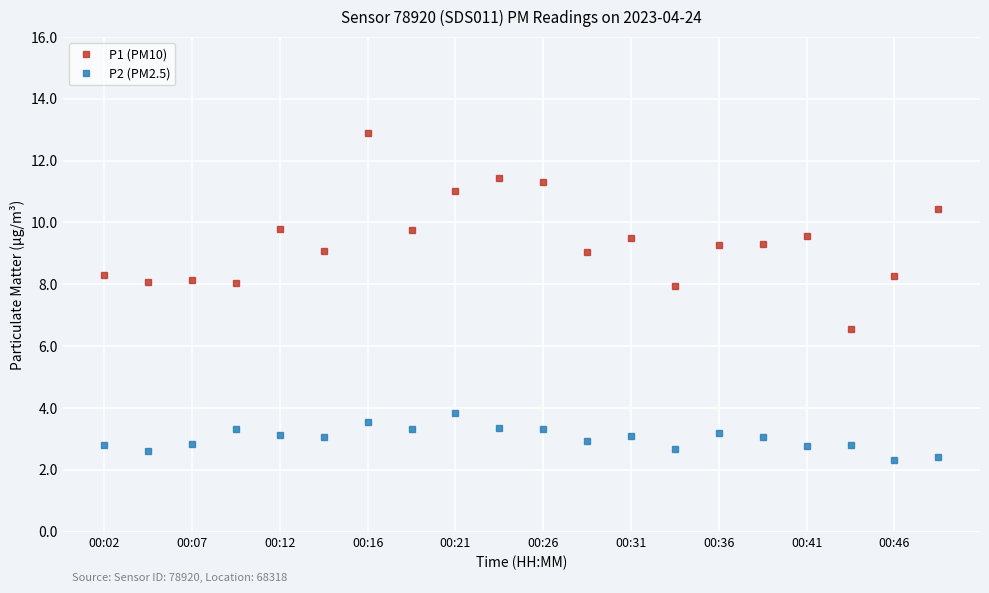

Which series has the widest spread of values?

P1 (PM10)